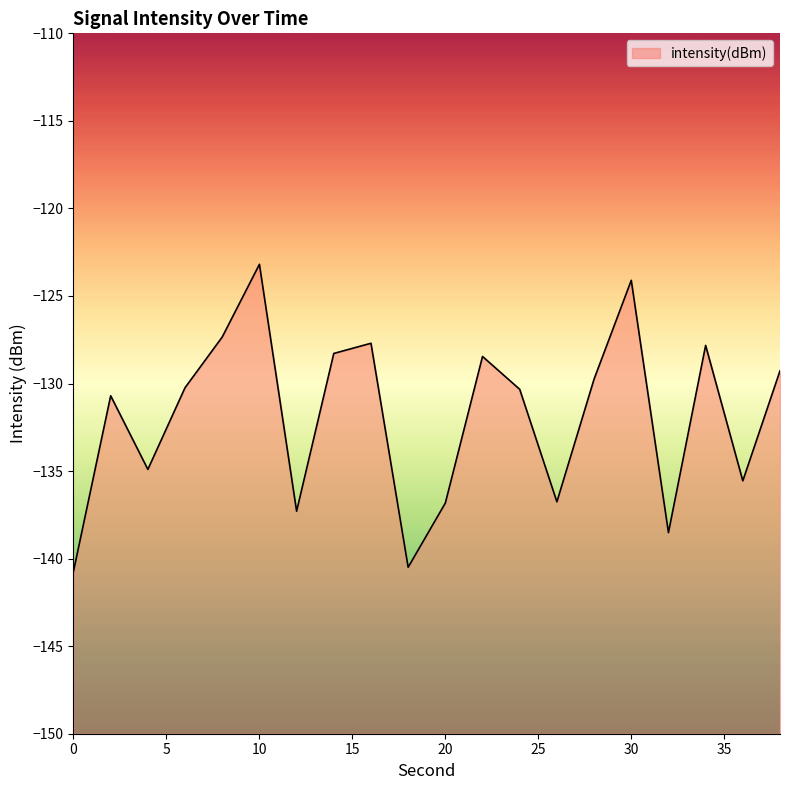

The chart shows a value of -65.4 at 8. True or false?

False